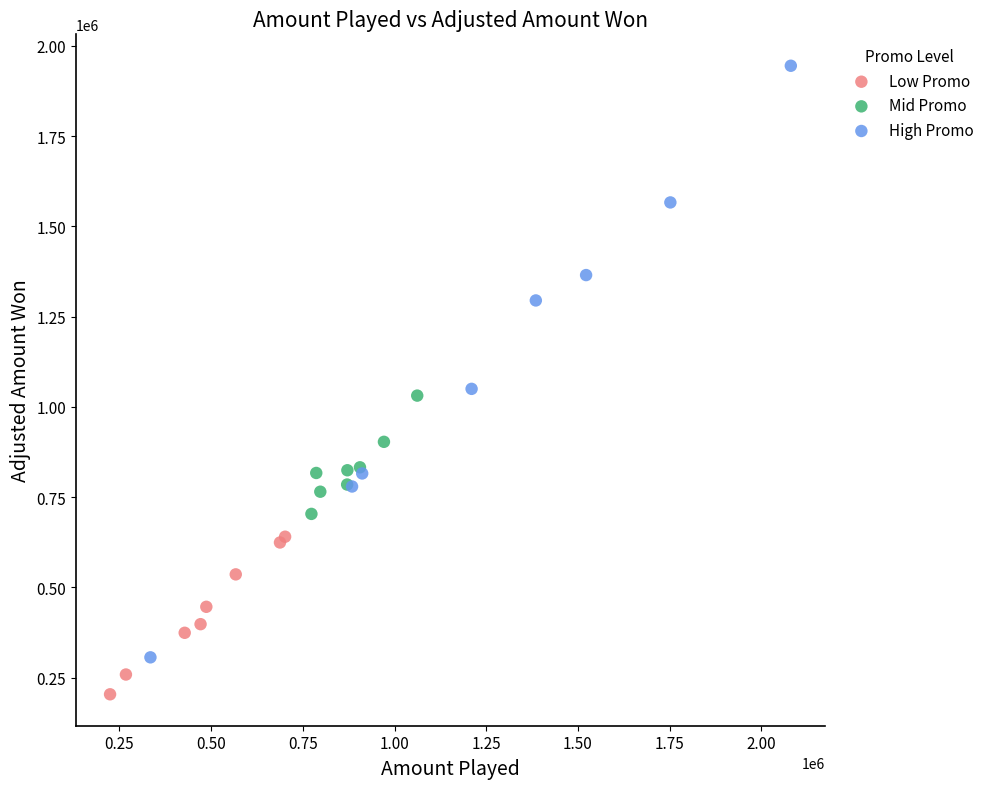

Which series has the widest spread of Y values?

High Promo